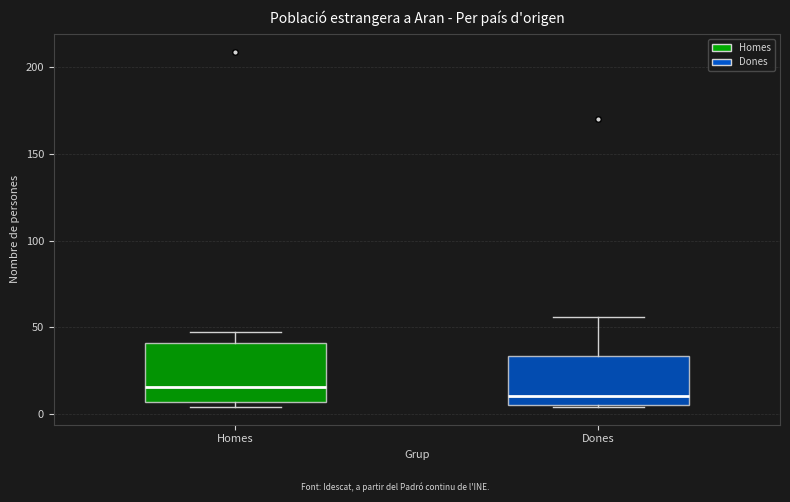

Comparing the boxes themselves (not the whiskers), which one is the tallest?

Homes